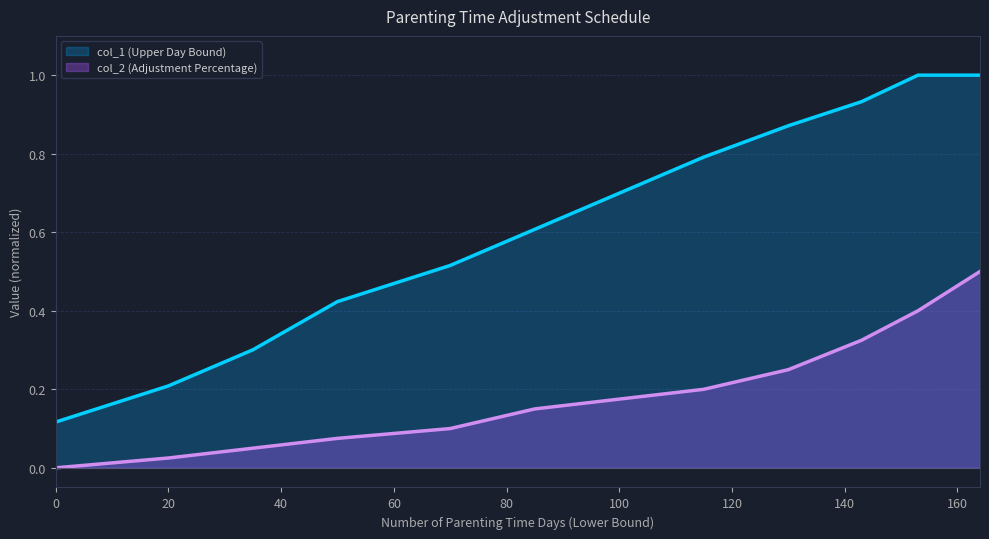

Does the chart have visible grid lines?

Yes